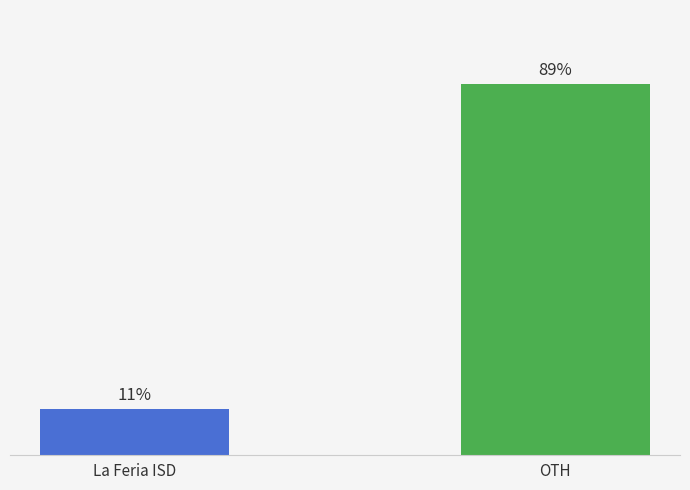

Which label corresponds to the largest value in the chart?

OTH